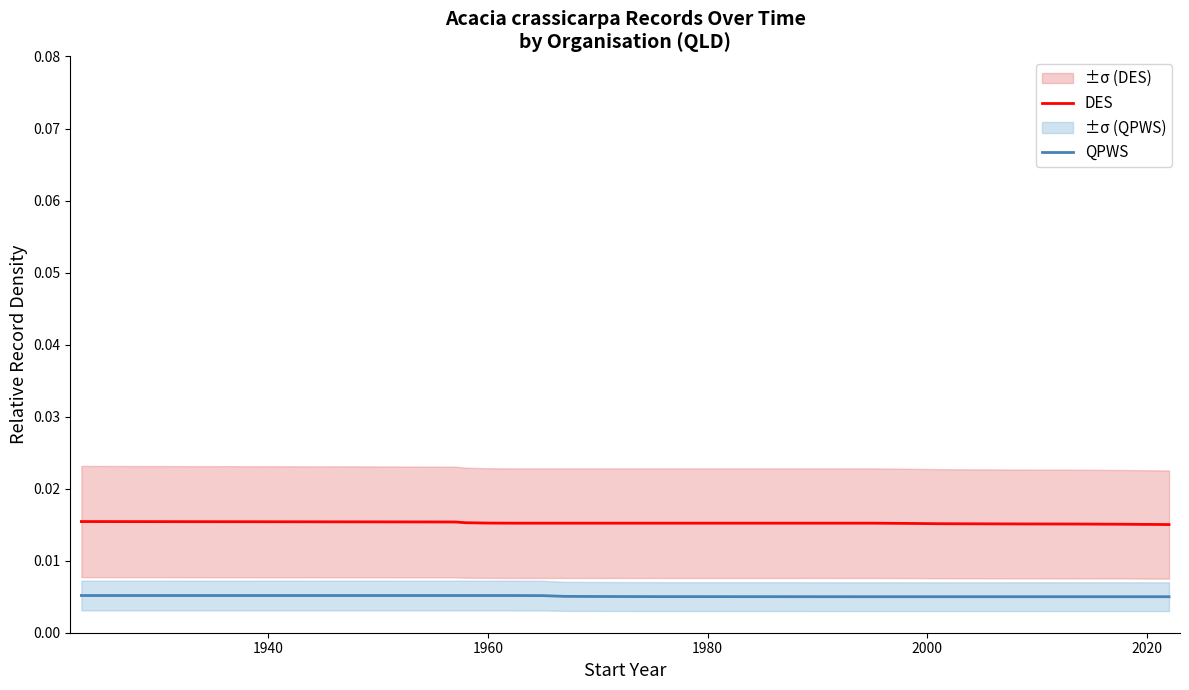

True or false: QPWS and DES intersect in this chart.

False